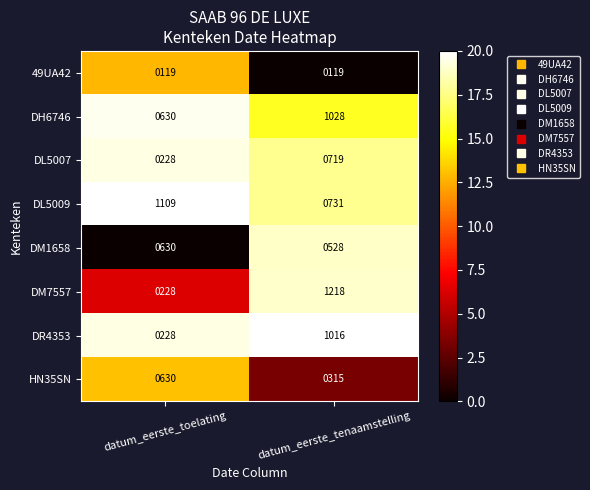

Rank the series at datum_eerste_tenaamstelling from highest to lowest value.

DM7557, DH6746, DR4353, DL5009, DL5007, DM1658, HN35SN, 49UA42